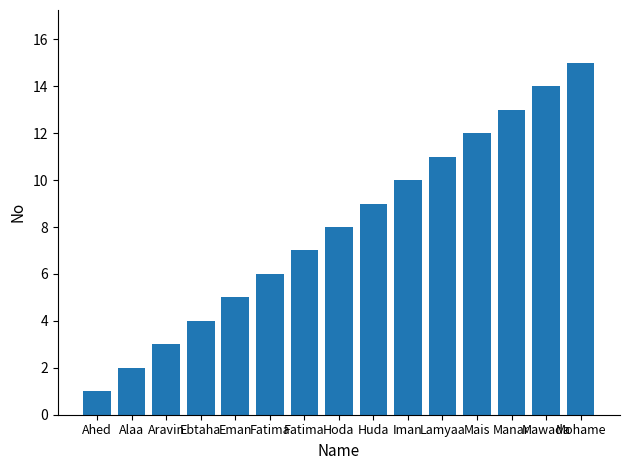

How many bars are there in total?

15